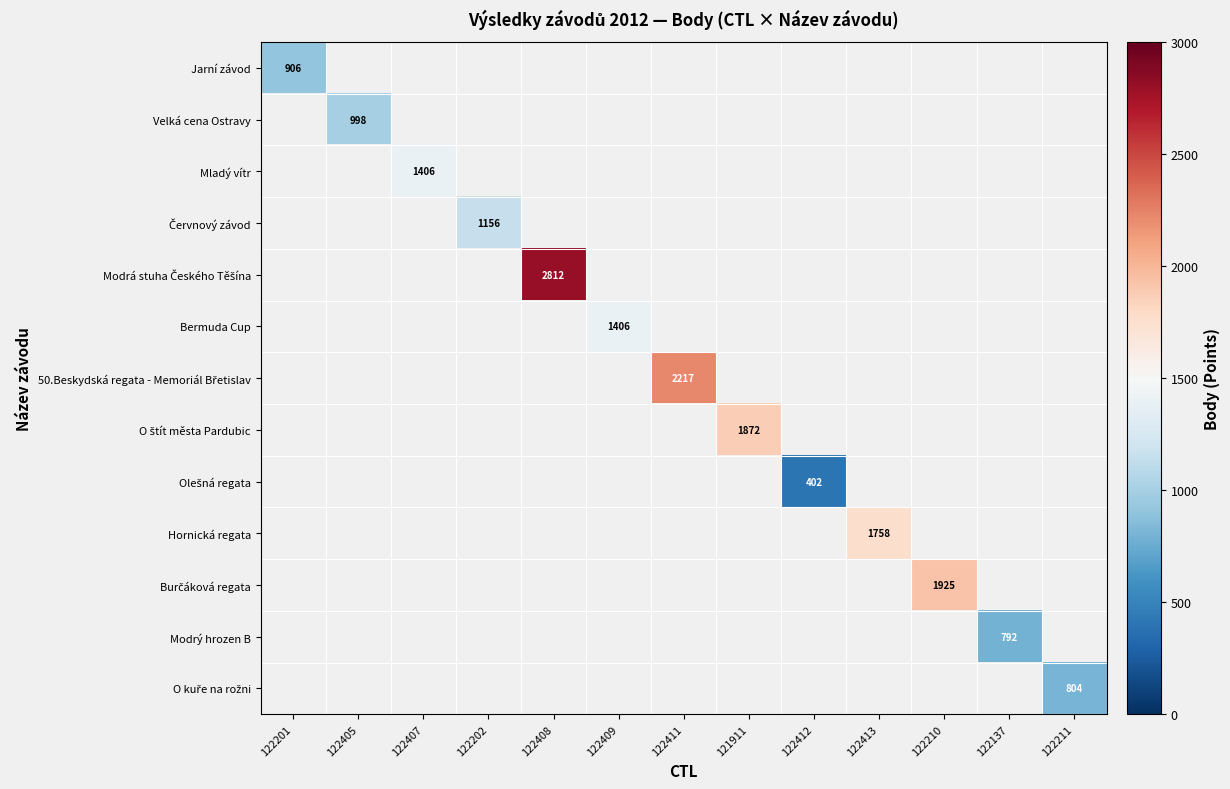

How many categories are shown in the chart?

13